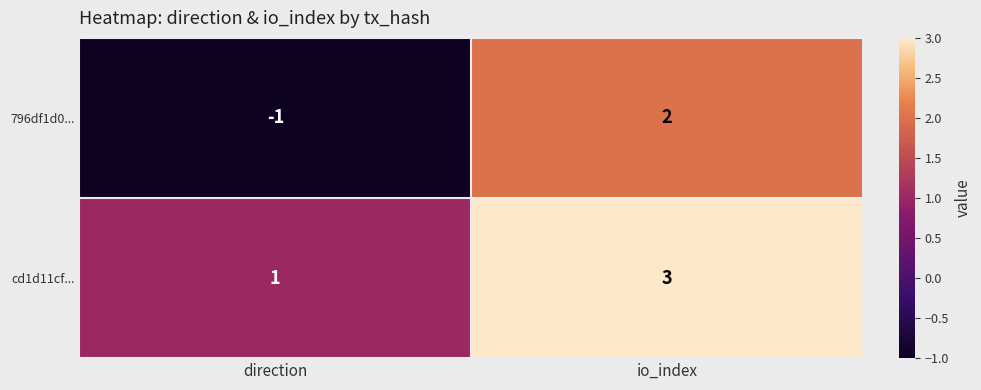

What is the sum of the cd1d11cf... values at direction and io_index?

4